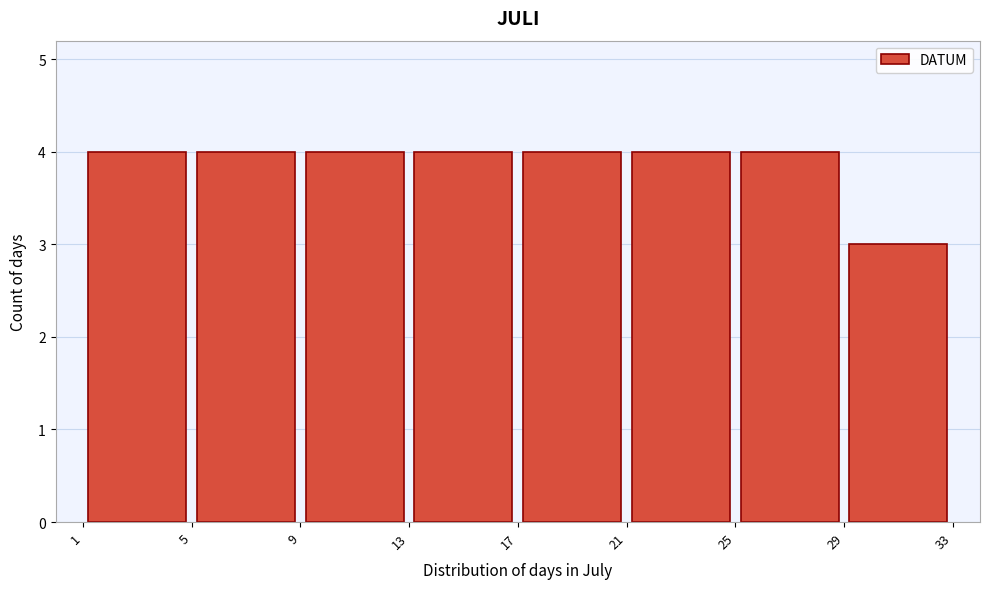

How tall is the bar that spans 5 to 9 on the x-axis? The values are not printed on the chart, so give them approximately, as read against the axis.

4